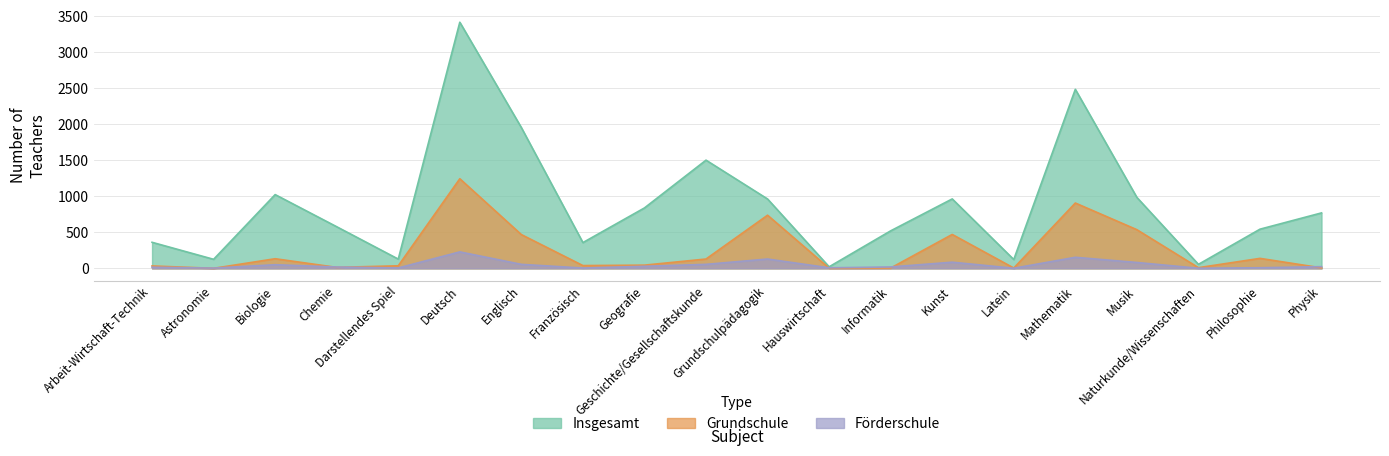

The value of Förderschule at Grundschulpädagogik is 129. True or false?

True